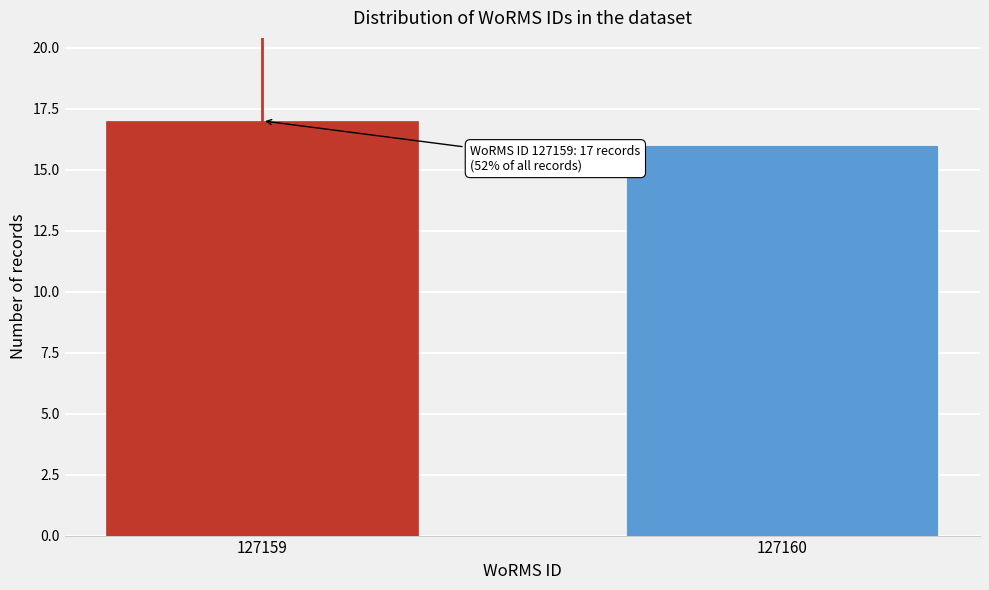

Reading left to right, transcribe all the data shown in this chart.

17	16